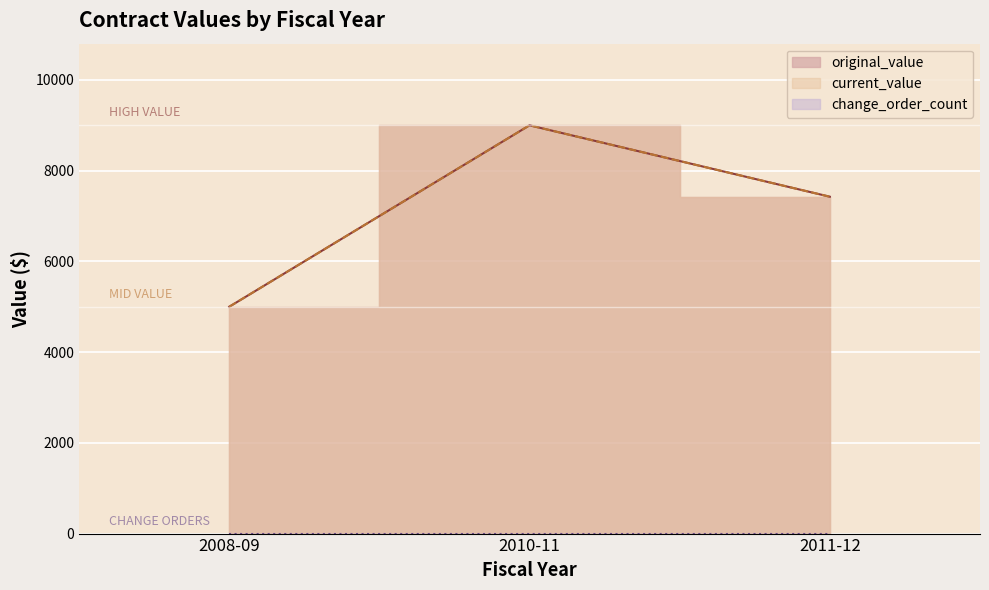

How many values in the current_value series exceed 7426?

1